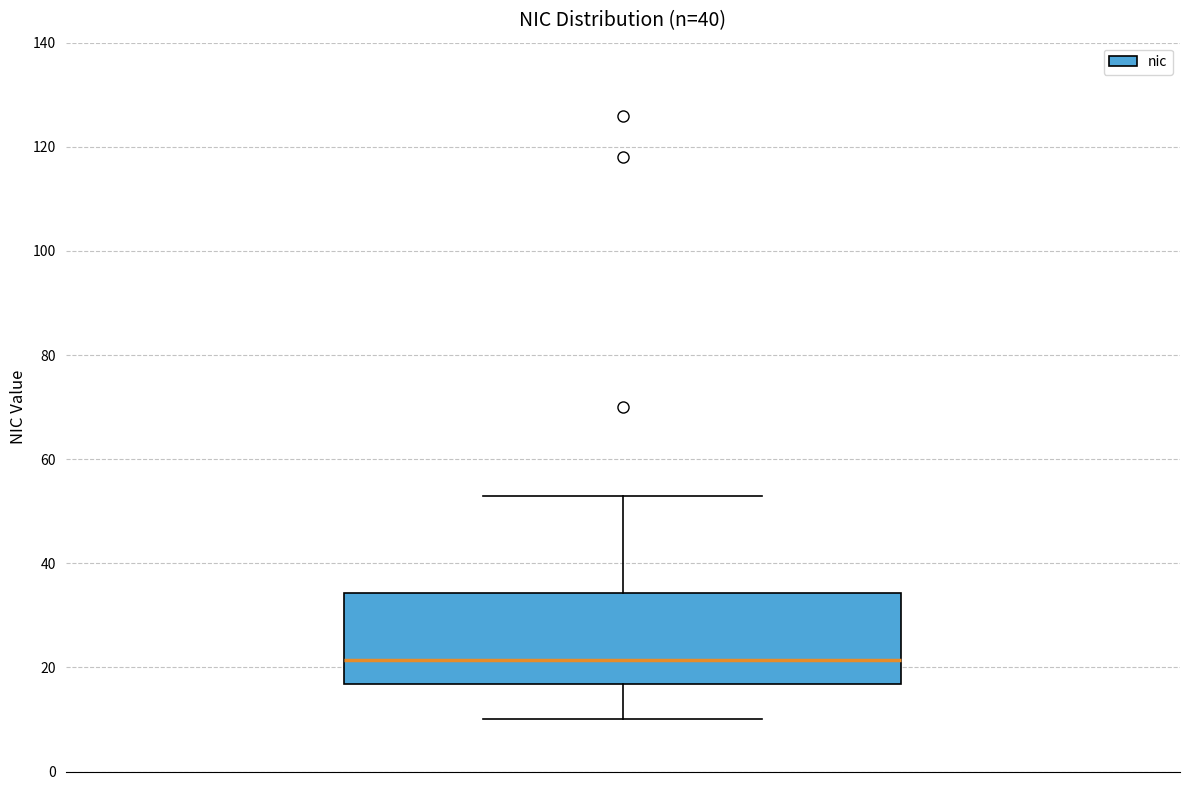

Where does the lower whisker of the box end on the y-axis? The values are not printed on the chart, so give them approximately, as read against the axis.

10